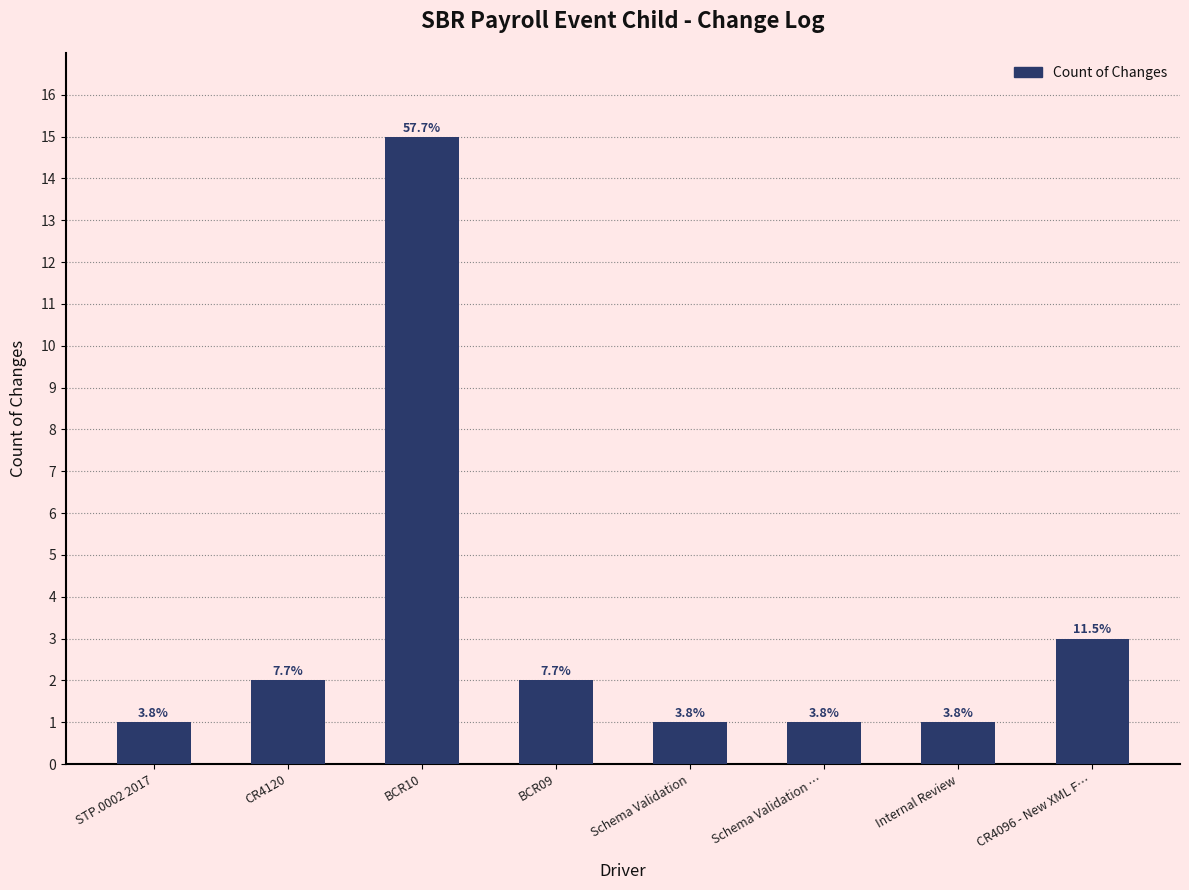

Are the bars horizontal?

No